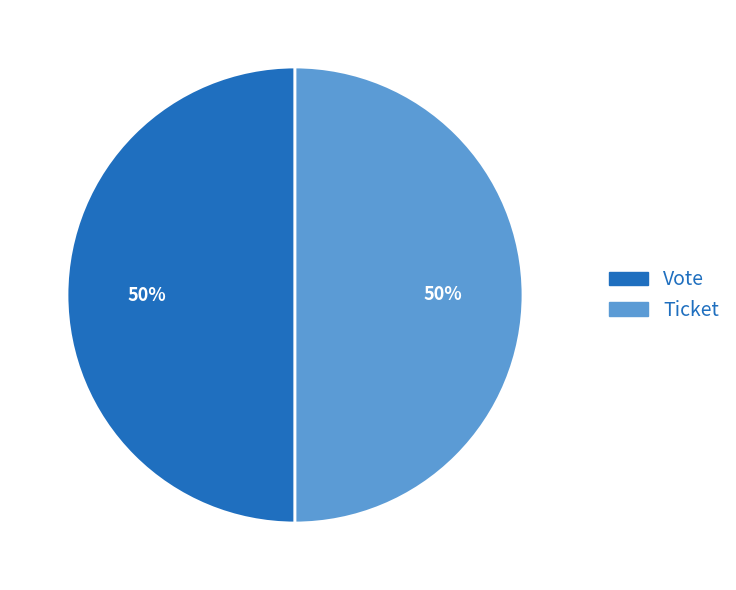

Is the sum of Ticket and Vote greater than half?

Yes